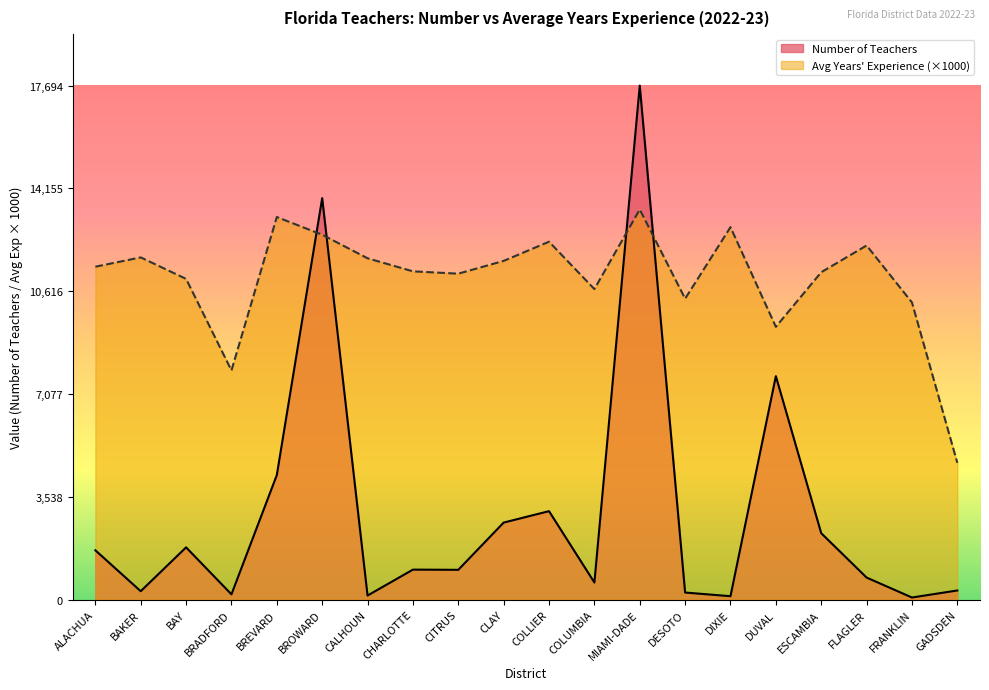

What is the label of the 6th point from the left?

BROWARD